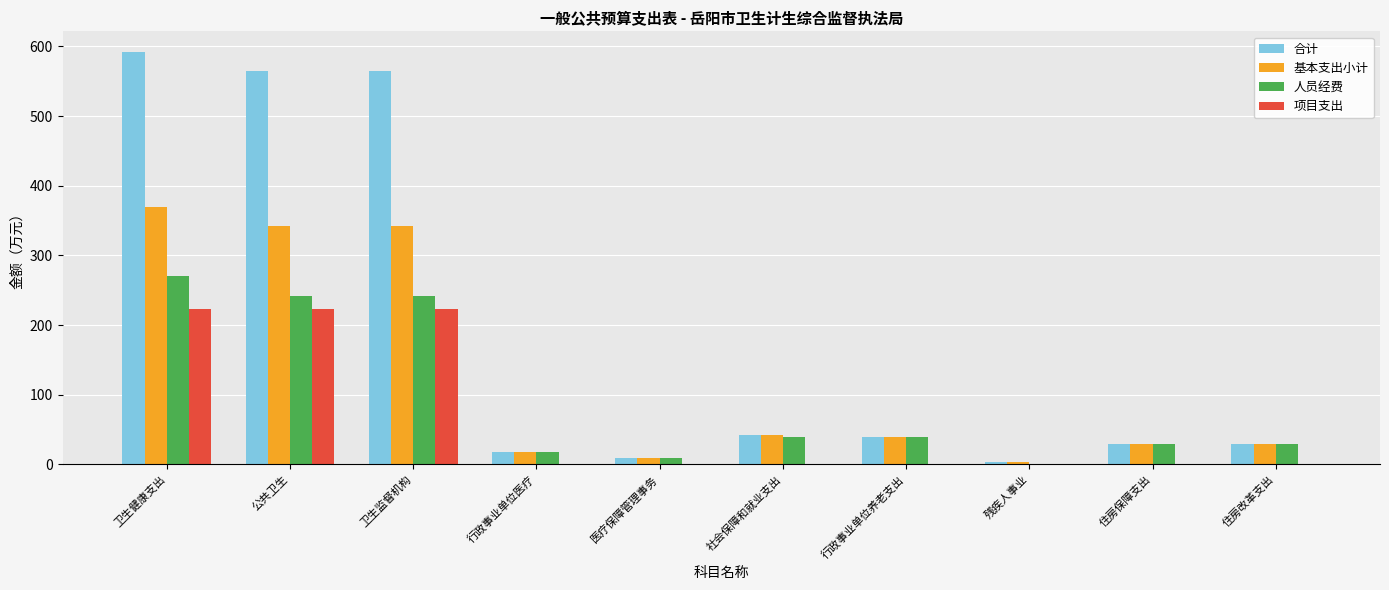

How many data points in 合计 are above 38?

5